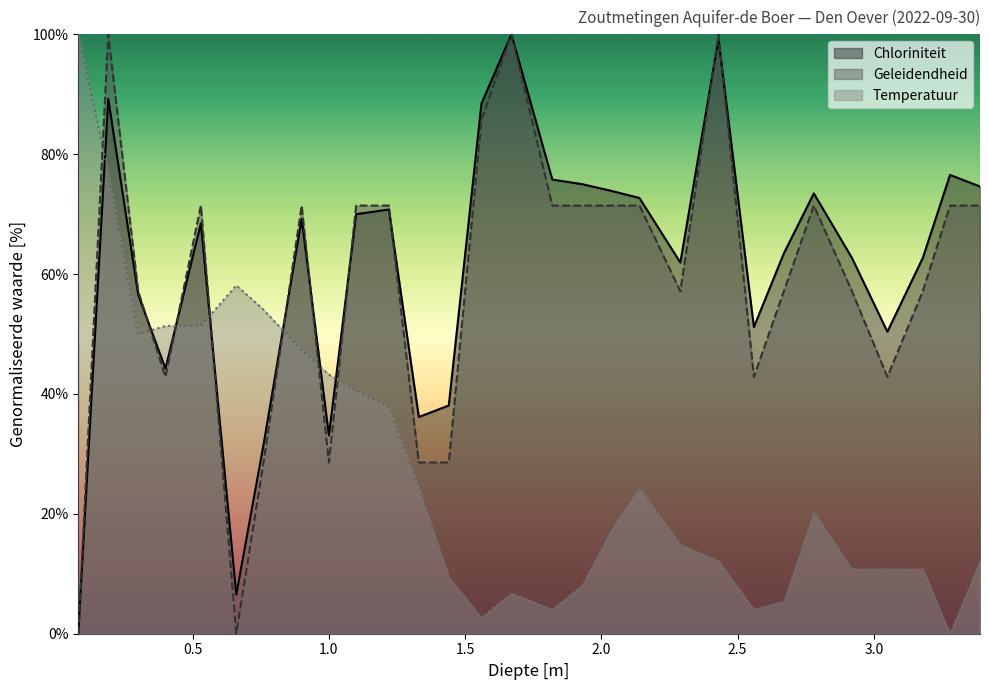

At which label is Geleidendheid closest to 50?

0.3